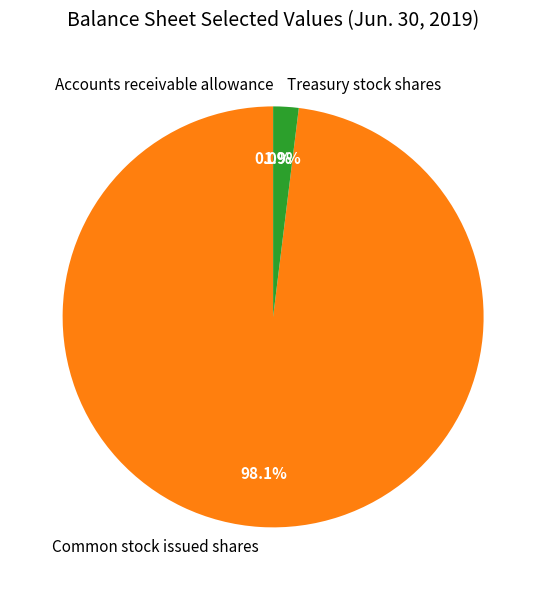

What is the largest slice in the pie chart?

Common stock issued shares